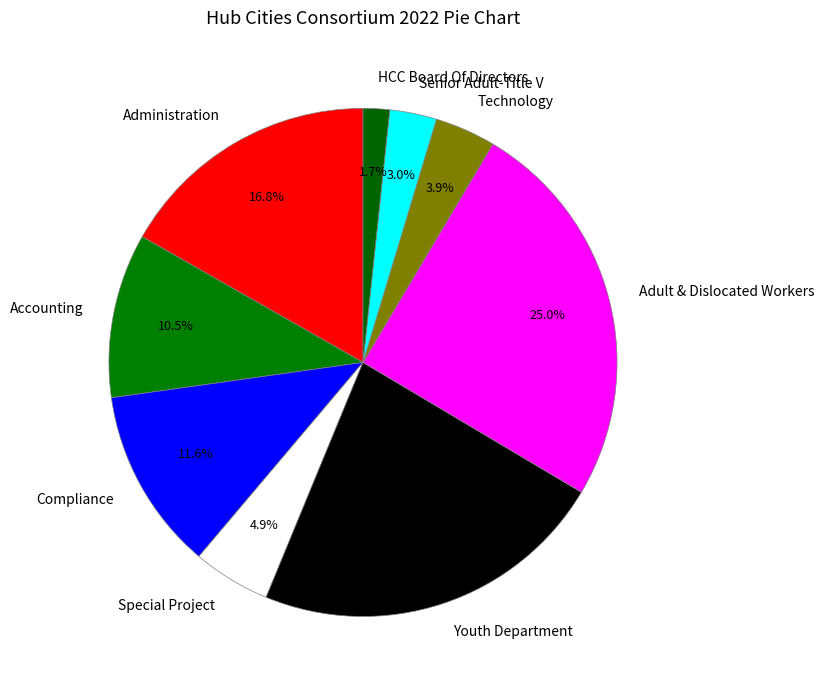

To the nearest percent, what is the difference between the Compliance and Administration slice percentages?

5%